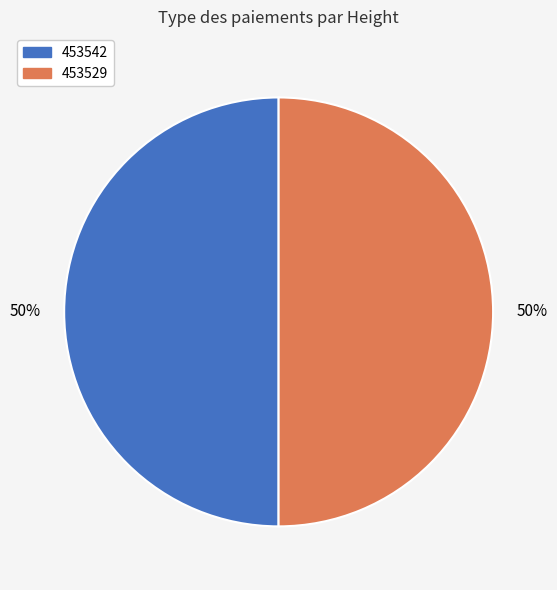

To the nearest percent, what is the average slice percentage?

50%